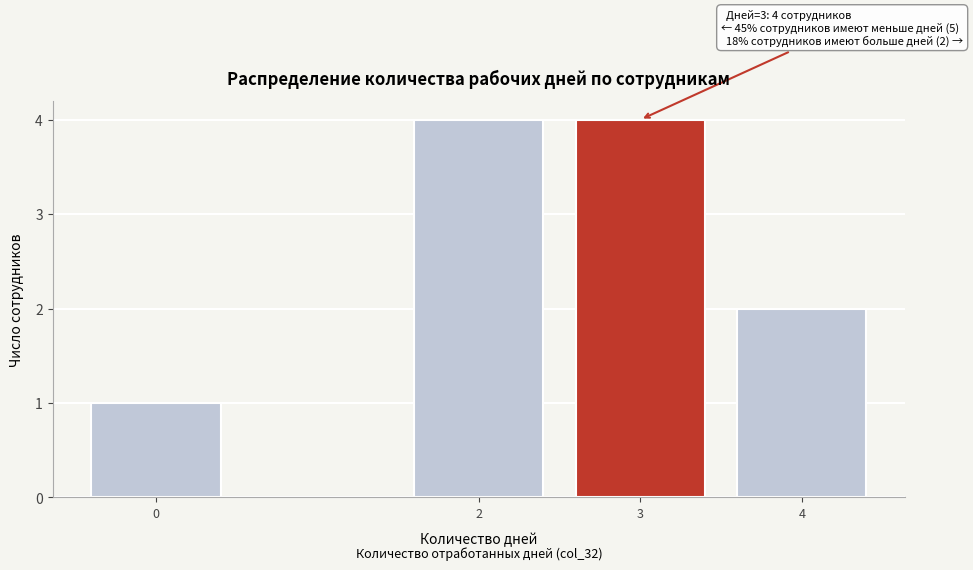

Reading left to right, list all the values displayed in this chart.

0=1	2=4	3=4	4=2